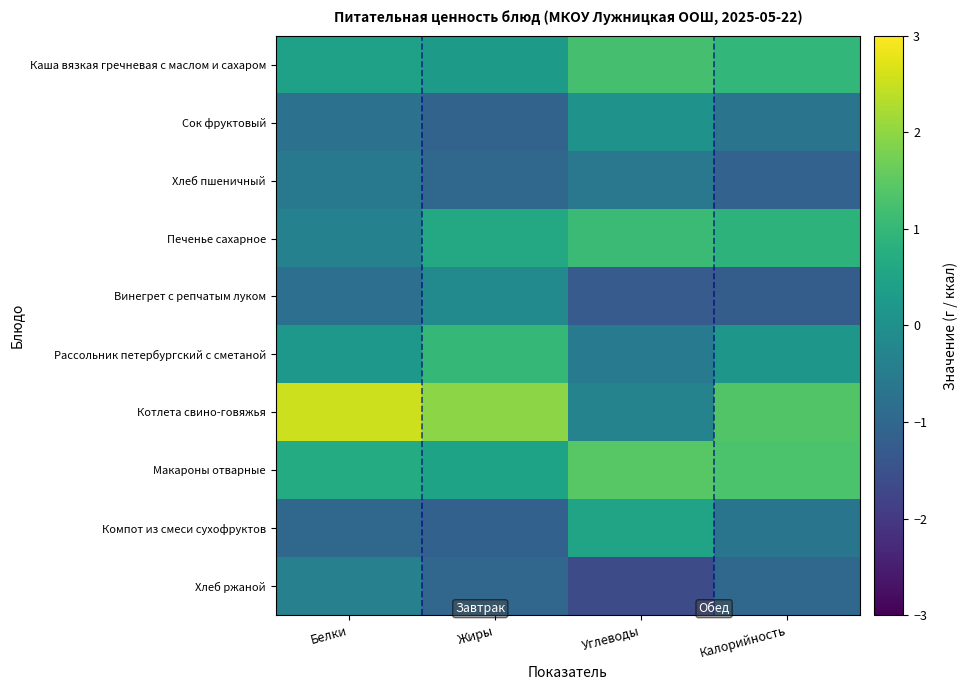

How many categories are shown in the chart?

4